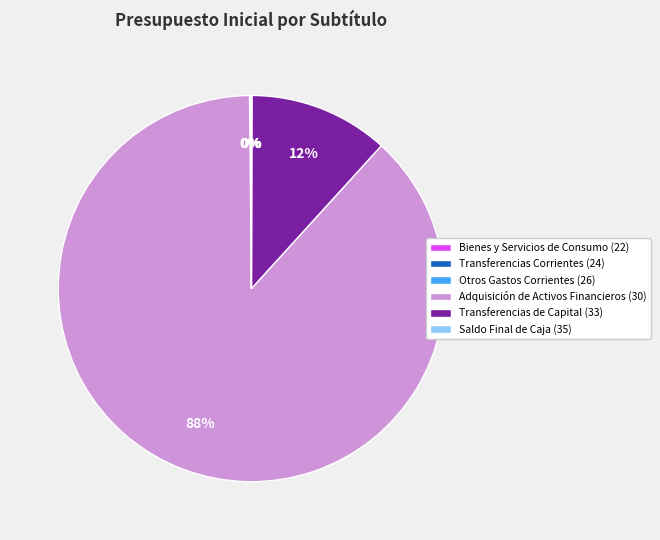

The Transferencias de Capital (33) slice represents 5% of the pie. True or false?

False